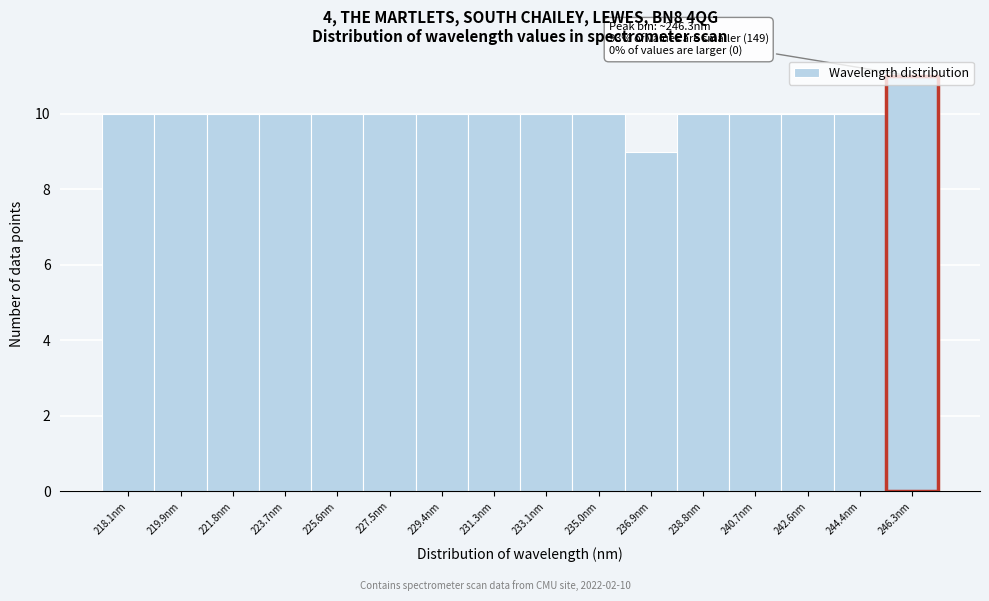

What is the label of the 2nd bar from the right?

244.4nm